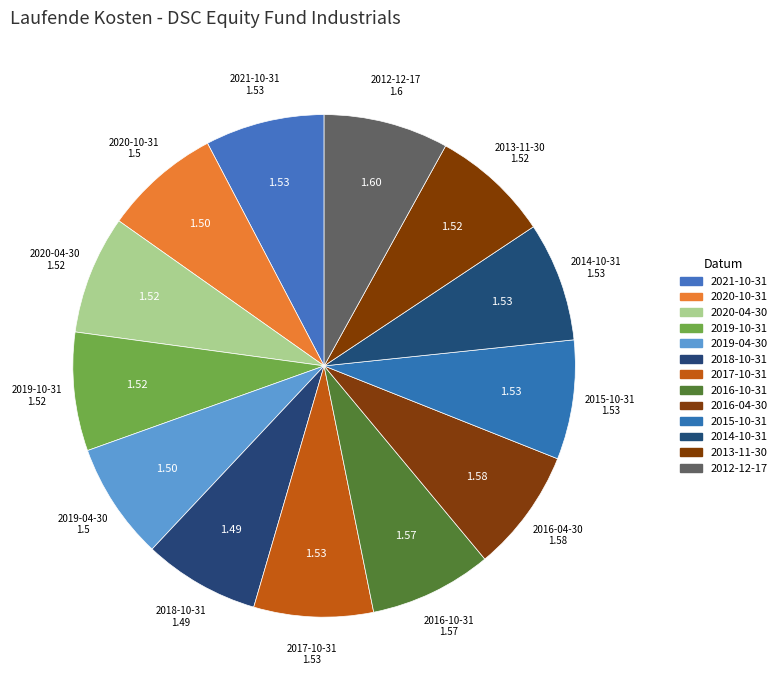

How many slices are in this pie chart?

13